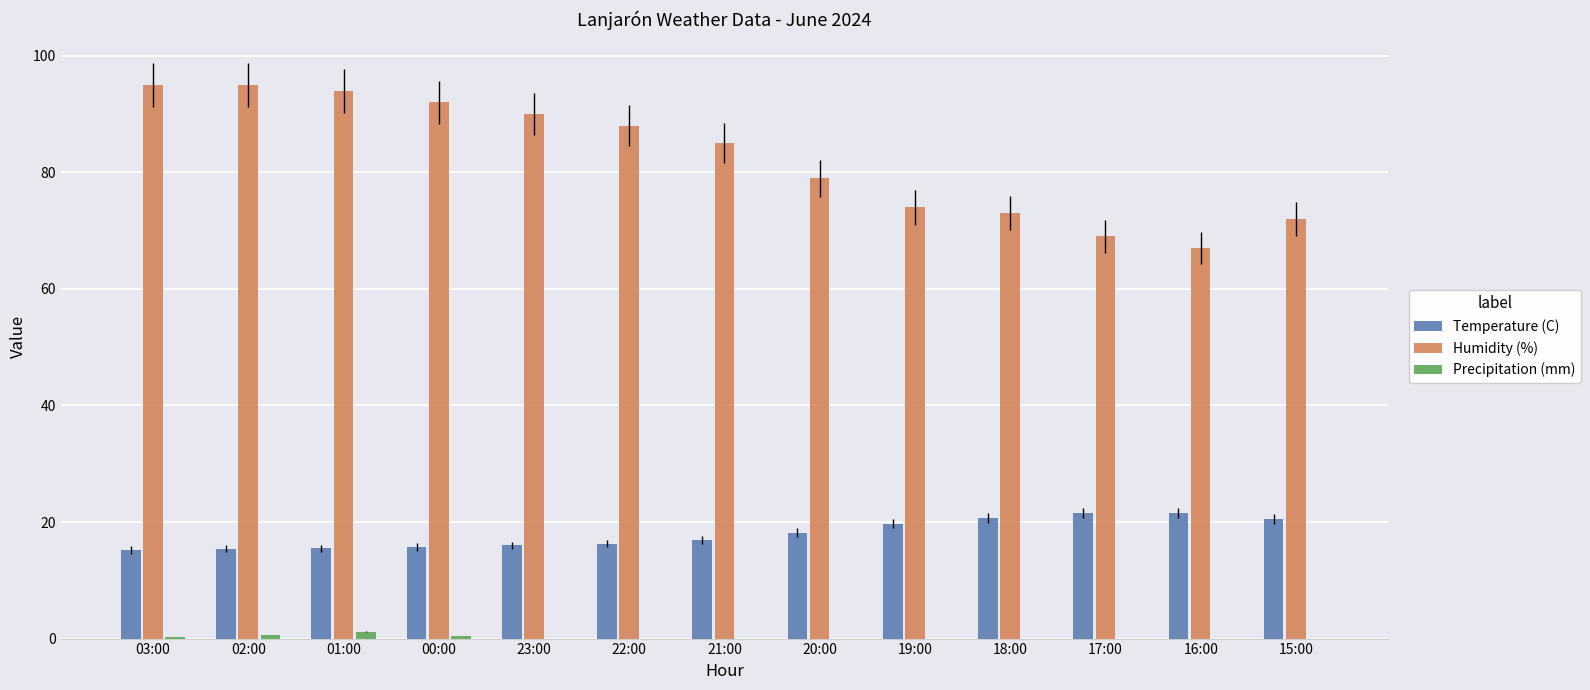

What is the average value of the Humidity (%) series?

82.5